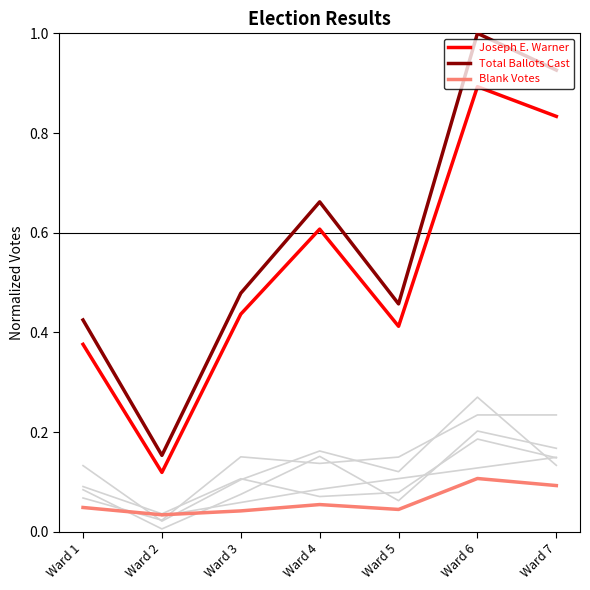

True or false: Joseph E. Warner has more than 1 interior local peaks.

True